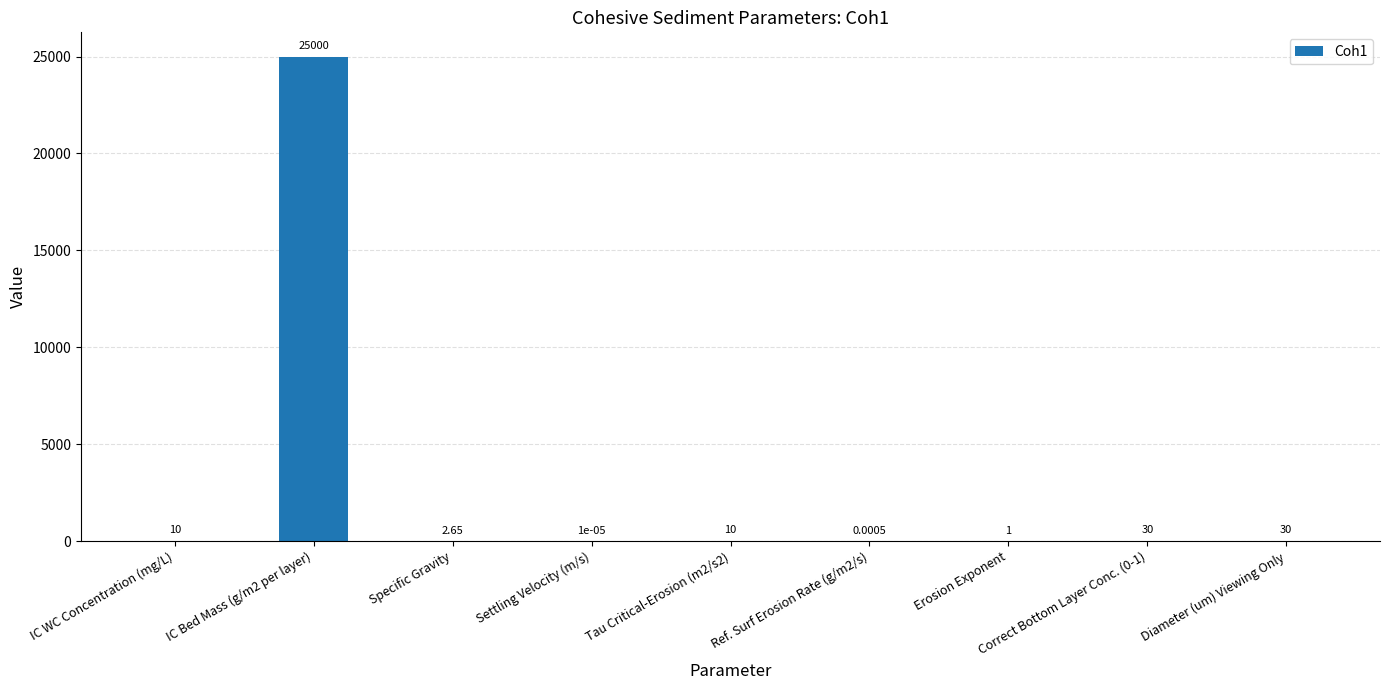

What is the change in value from Tau Critical-Erosion (m2/s2) to Ref. Surf Erosion Rate (g/m2/s)?

-10.0